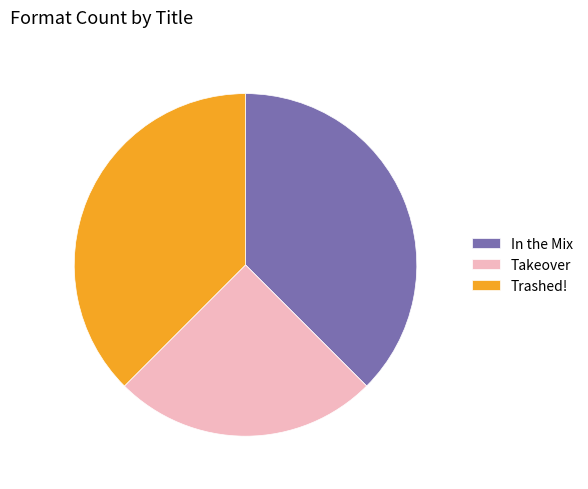

Which category has the smallest portion of the pie?

Takeover